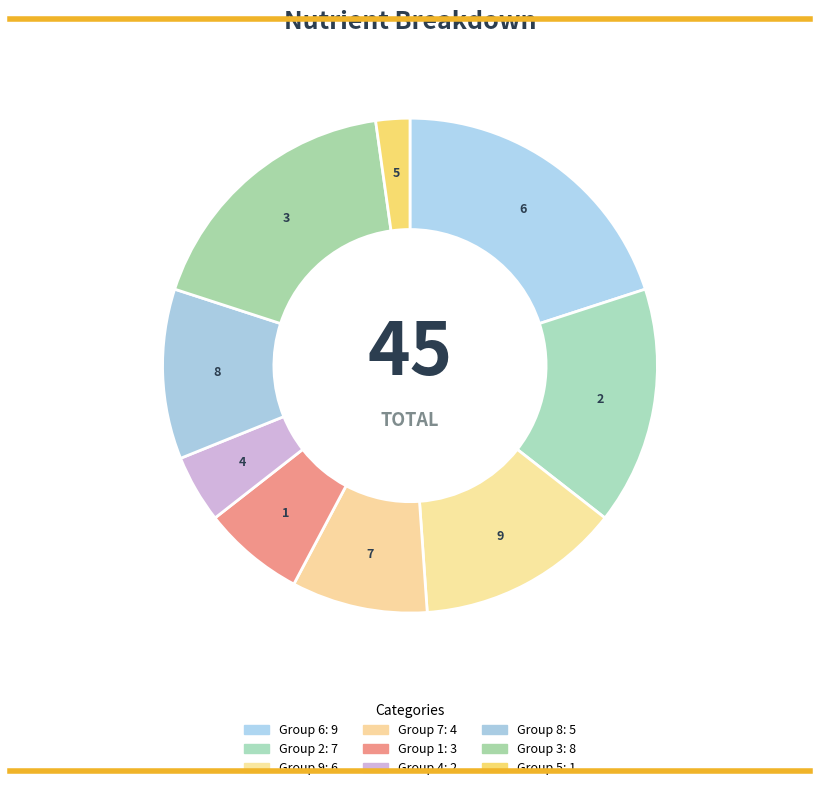

Which slice is the largest?

6